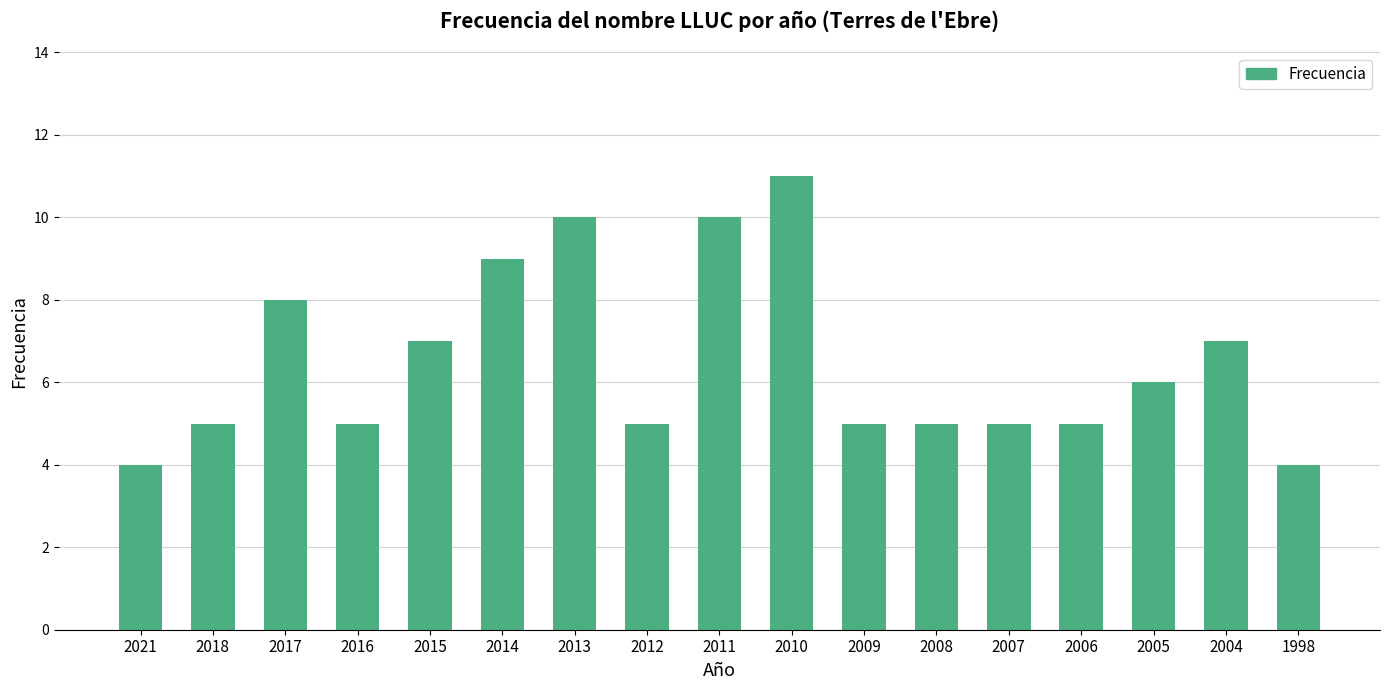

What is the value of the 16th bar from the left?

7